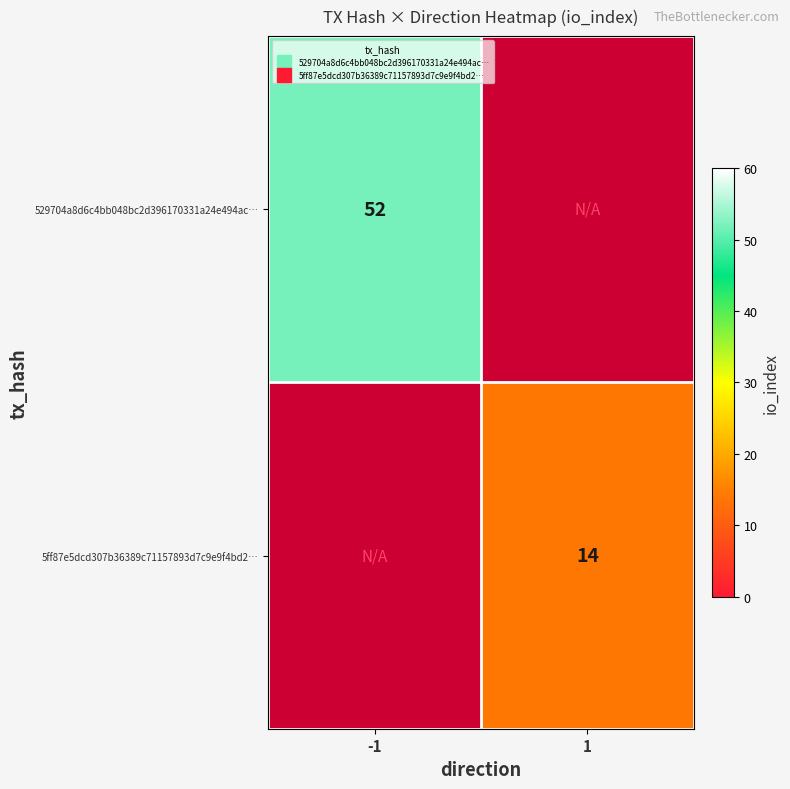

Between 1 and -1, which is larger?

-1